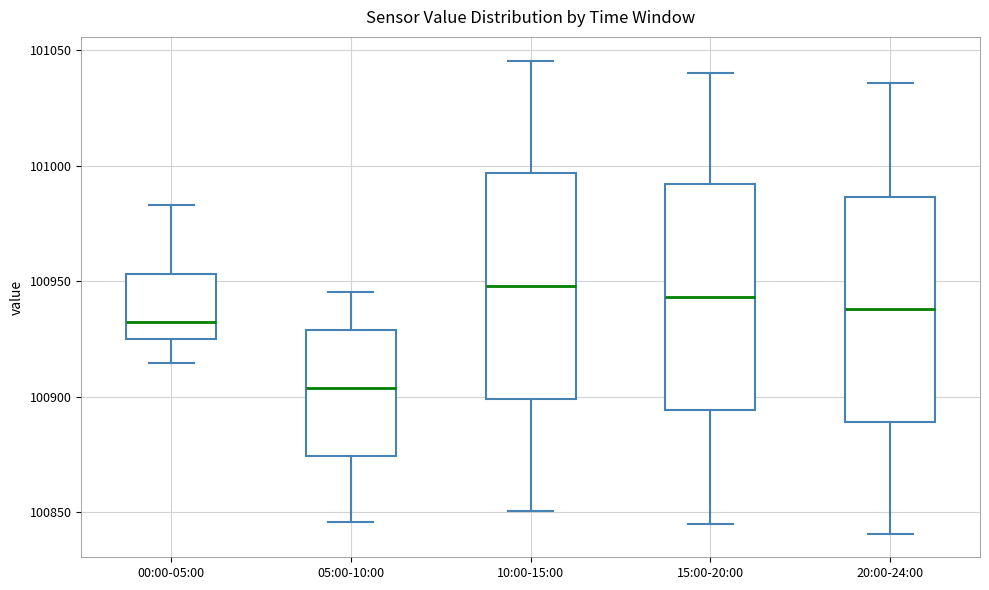

Reading left to right, transcribe this box plot: for each box, give where its median line is, the range the box spans, and where its two whiskers end, as read against the y-axis. The values are not printed on the chart, so give them approximately, as read against the axis.

00:00-05:00: median 100930, box 100925 to 100955, whiskers 100915 to 100985
05:00-10:00: median 100905, box 100875 to 100930, whiskers 100845 to 100945
10:00-15:00: median 100950, box 100900 to 100995, whiskers 100850 to 101045
15:00-20:00: median 100945, box 100895 to 100990, whiskers 100845 to 101040
20:00-24:00: median 100940, box 100890 to 100985, whiskers 100840 to 101035